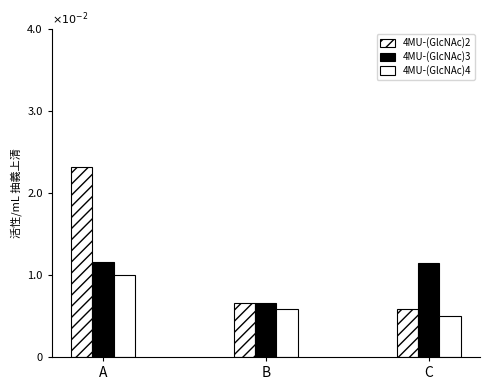

The 4MU-(GlcNAc)4 series shows 0.0 at C. True or false?

True